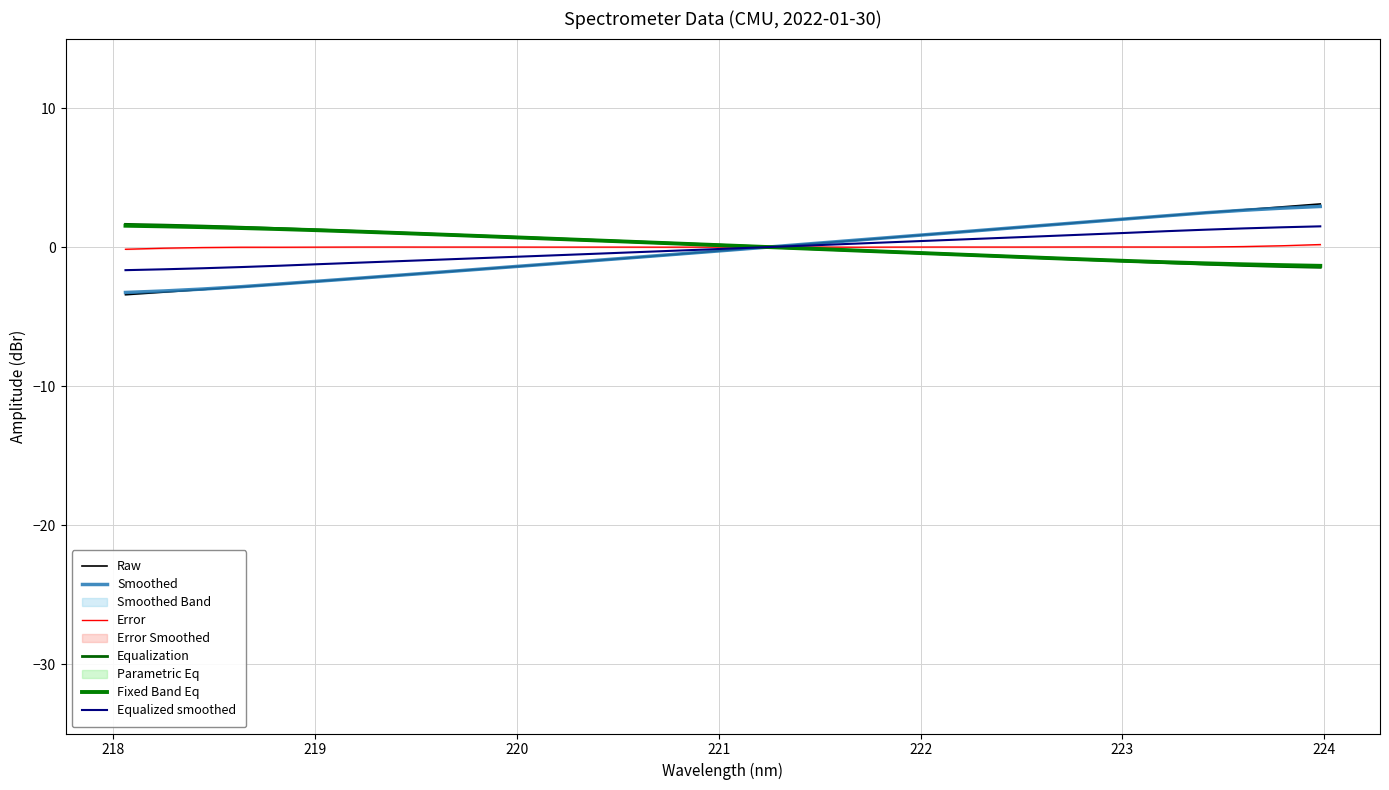

What is the maximum value for Equalized smoothed?

1.5